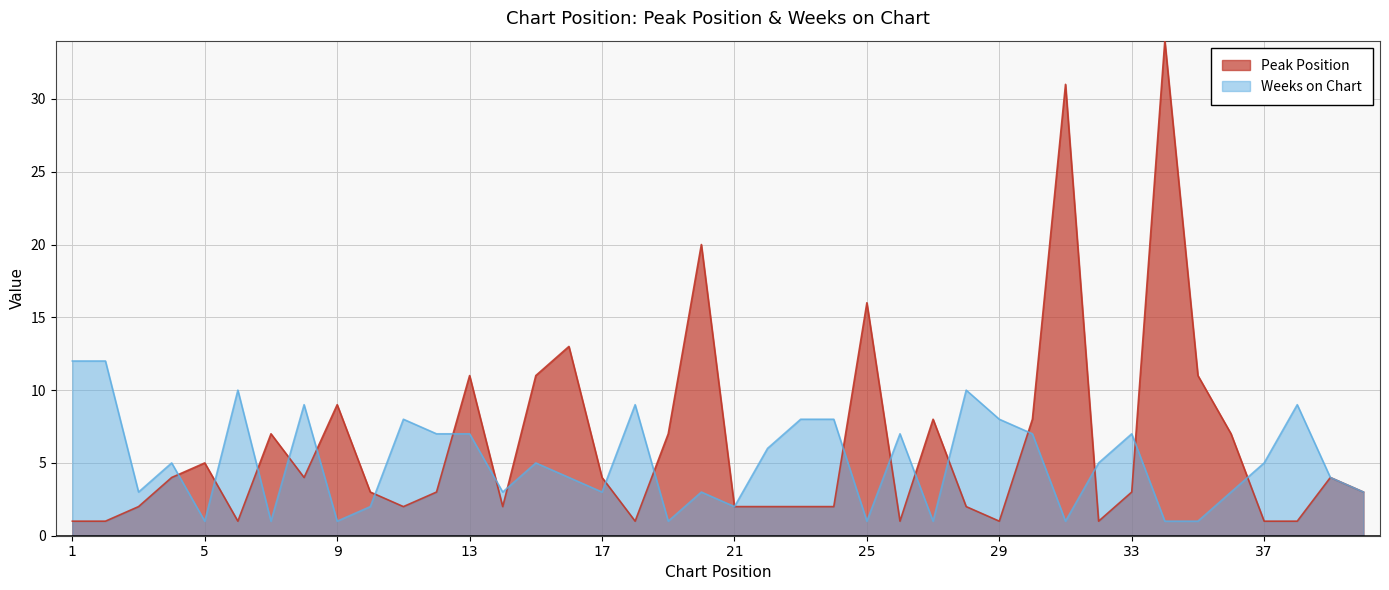

How many lines are shown in the chart?

2